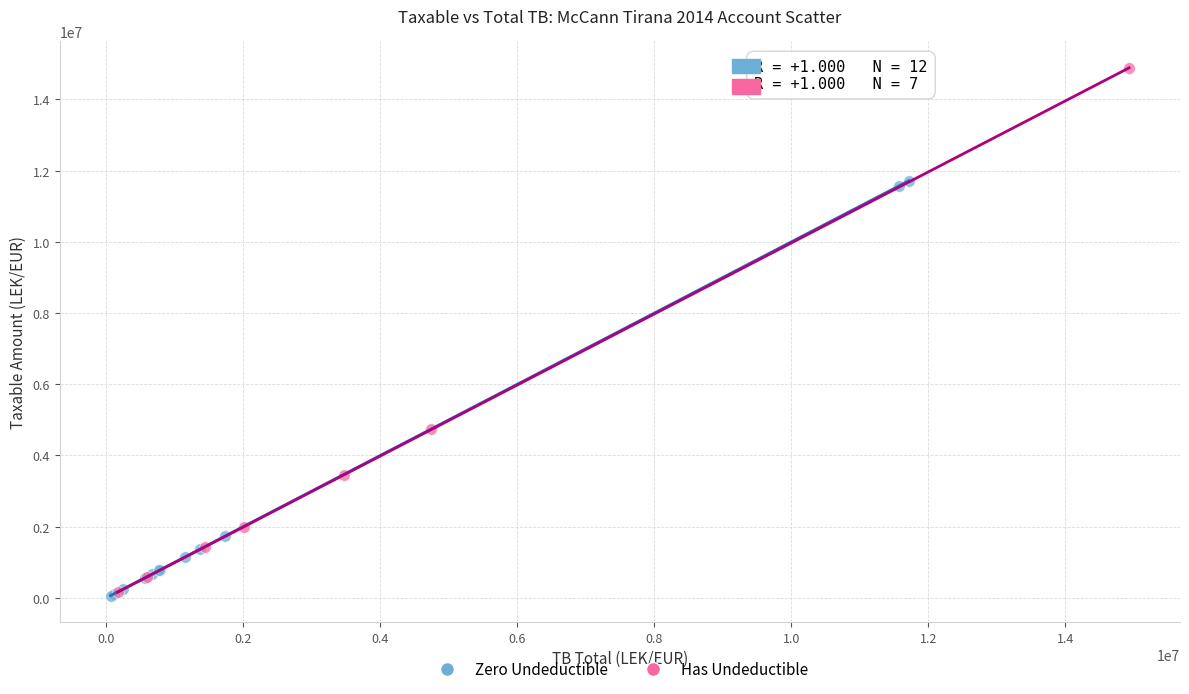

Which series has the largest Y range (max minus min)?

Has Undeductible